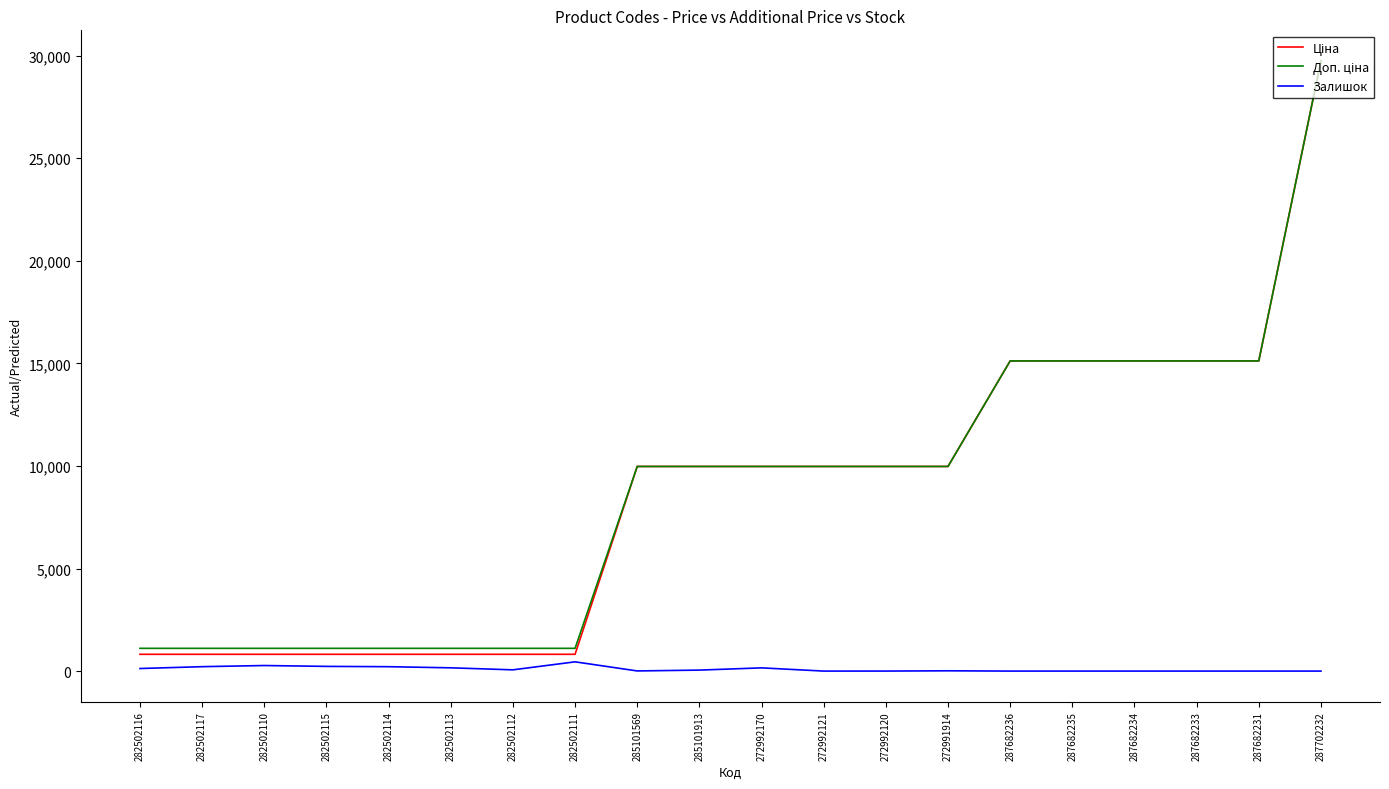

What is the total value across all series at 287682235?

30240.0